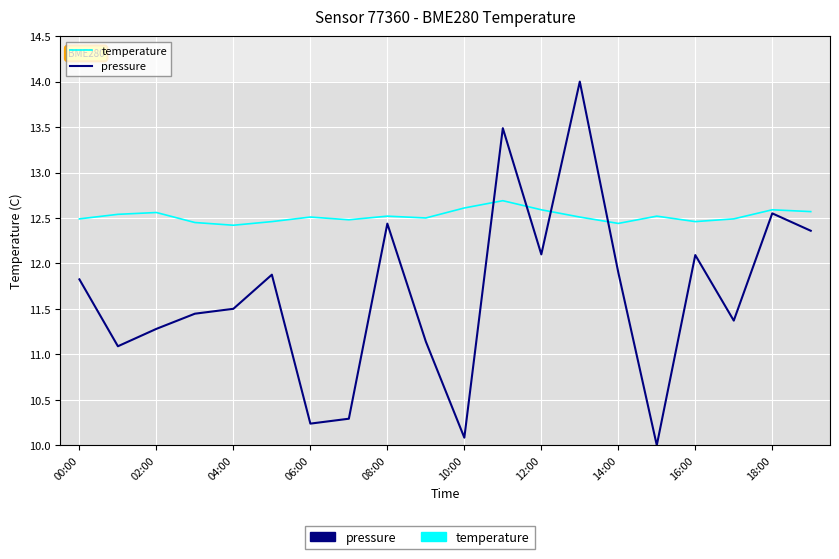

List the series in order of their overall mean, highest first.

temperature, pressure